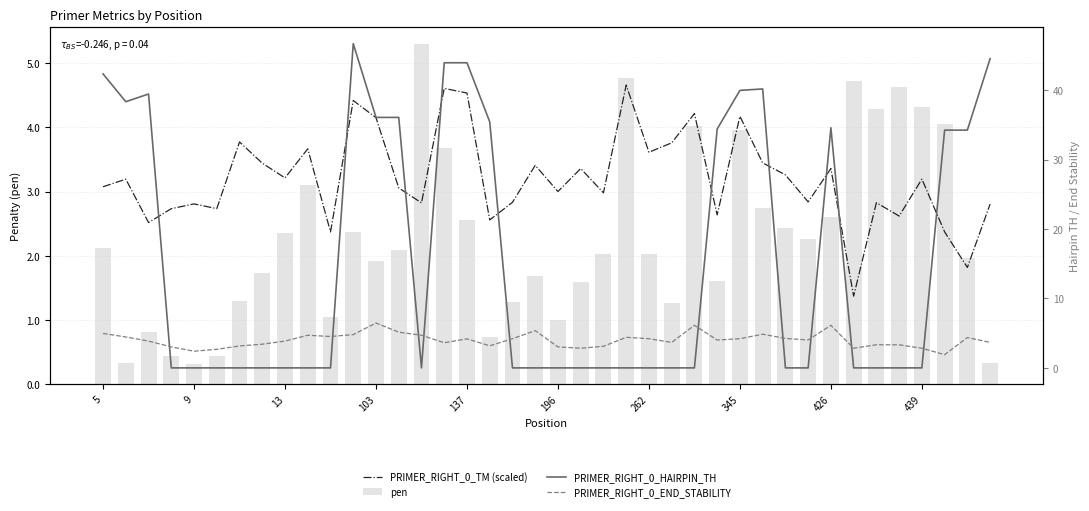

What is the average value of the pen series?

2.3